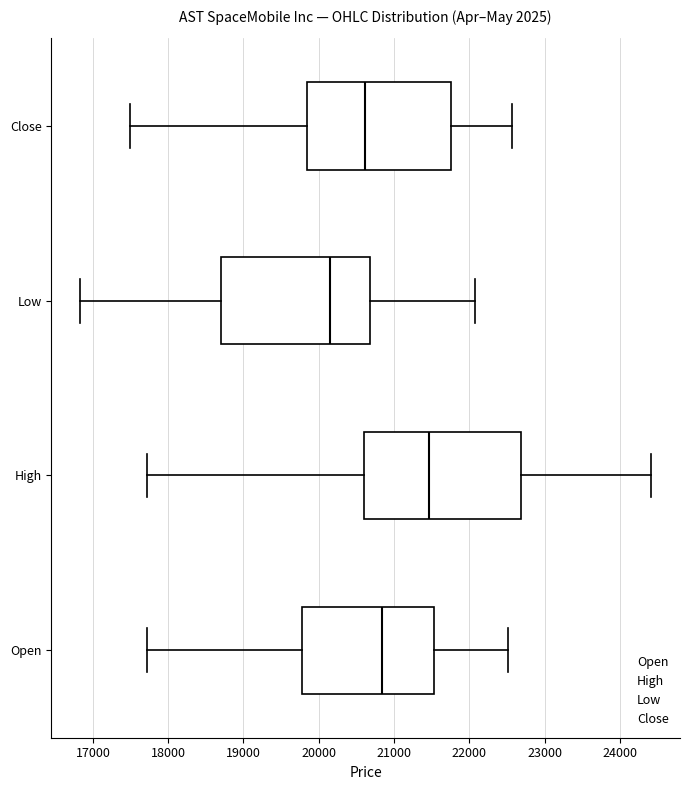

Which box has the furthest to the right median line?

High